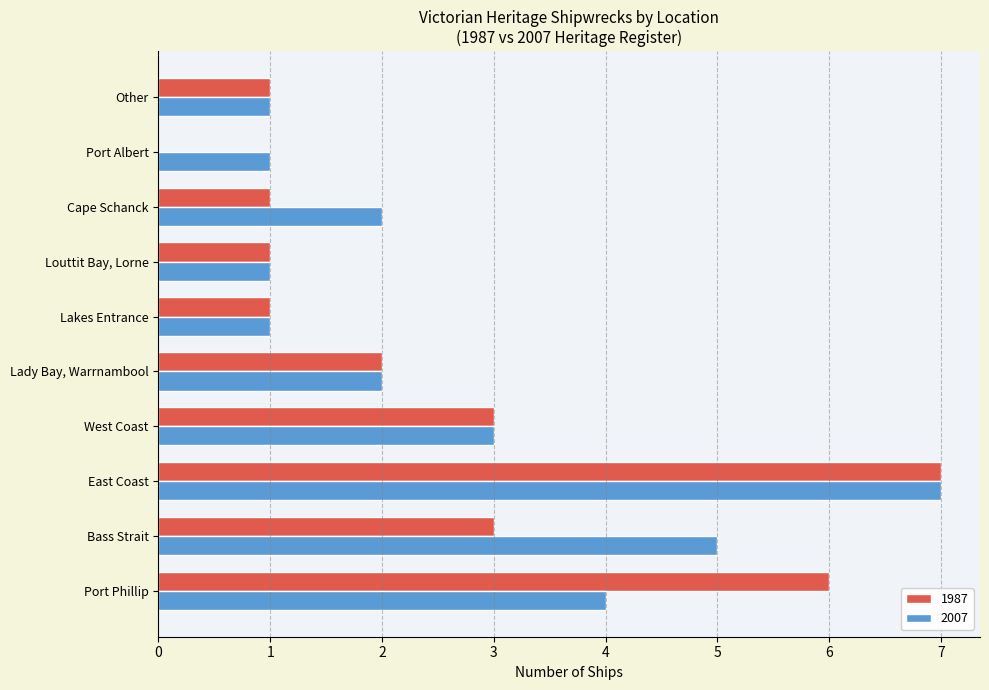

How many series are shown in this chart?

2